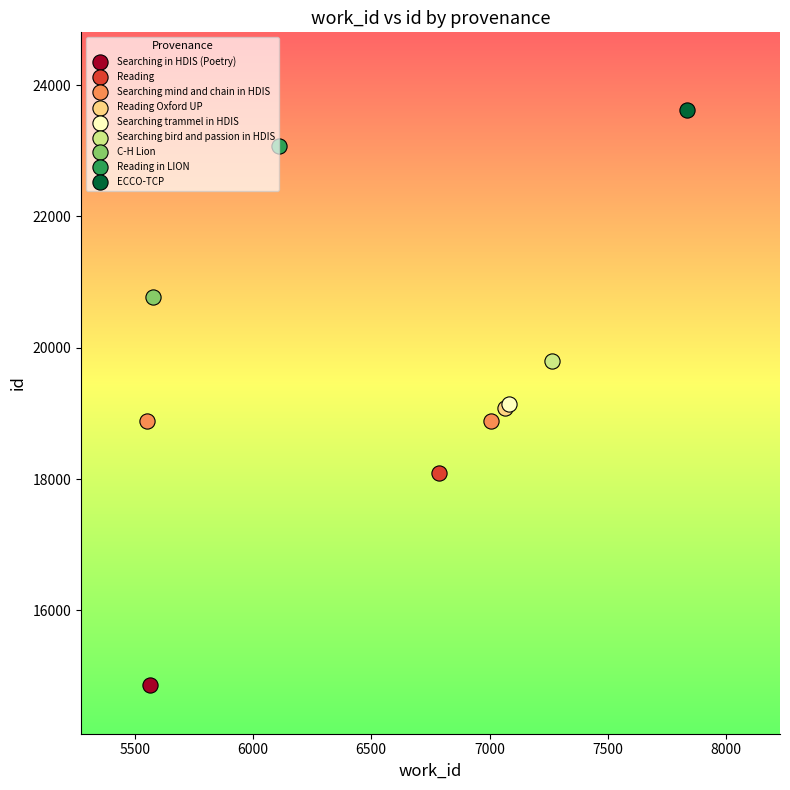

What are all the series names shown in the legend?

Searching in HDIS (Poetry), Reading, Searching mind and chain in HDIS, Reading Oxford UP, Searching trammel in HDIS, Searching bird and passion in HDIS, C-H Lion, Reading in LION, ECCO-TCP